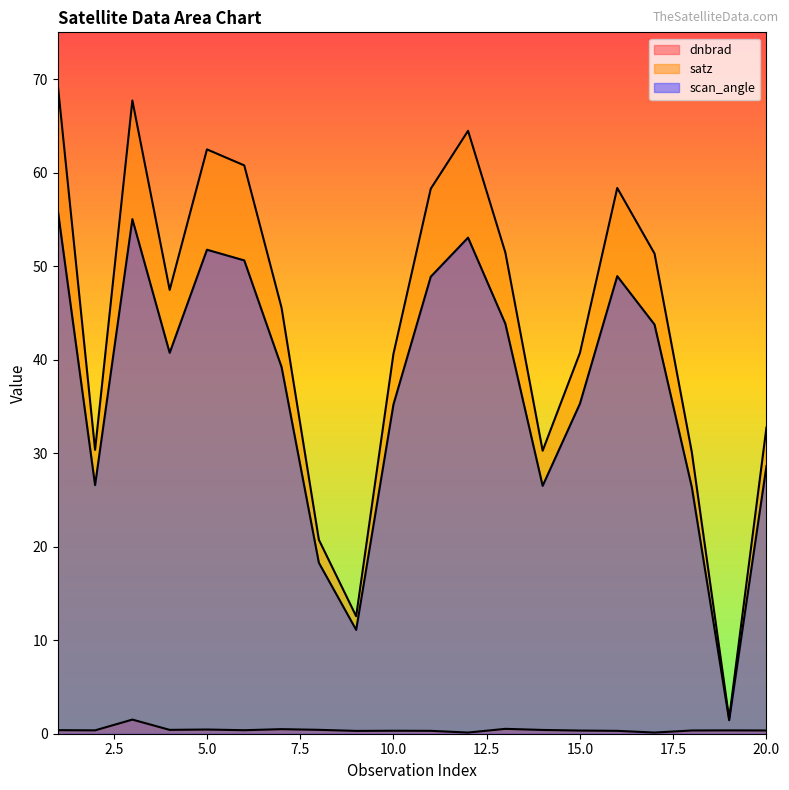

Rank the series by their maximum value, from lowest to highest.

dnbrad, scan_angle, satz